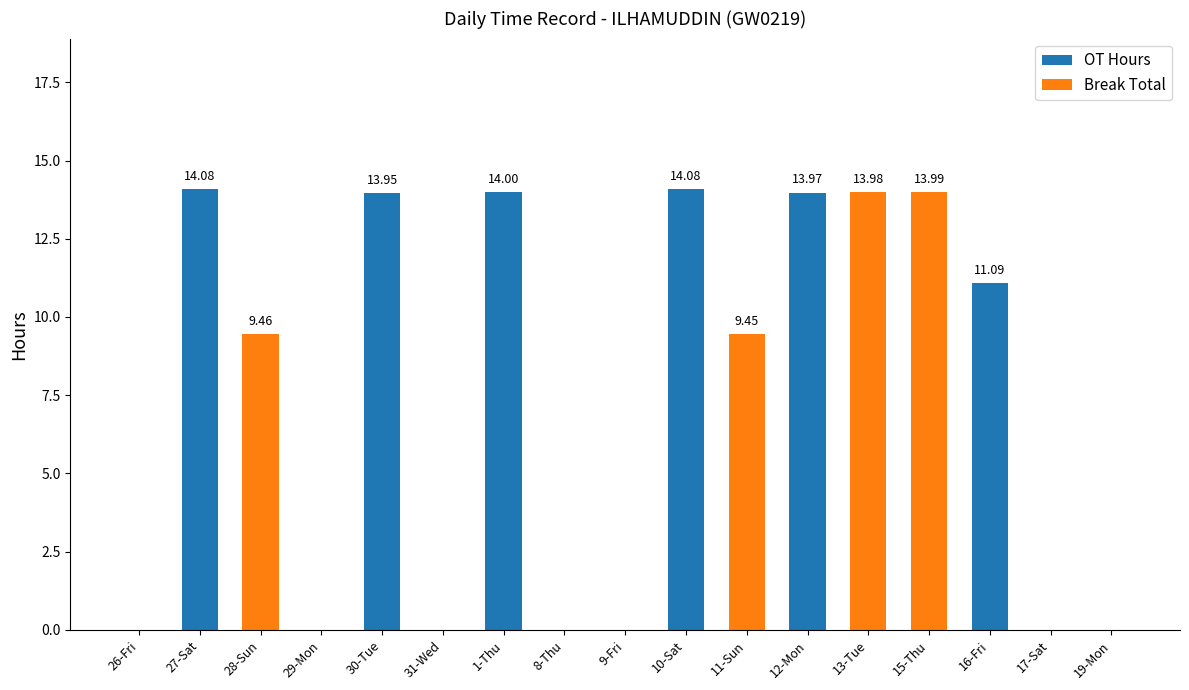

What is the total value across all series at 27-Sat?

14.1